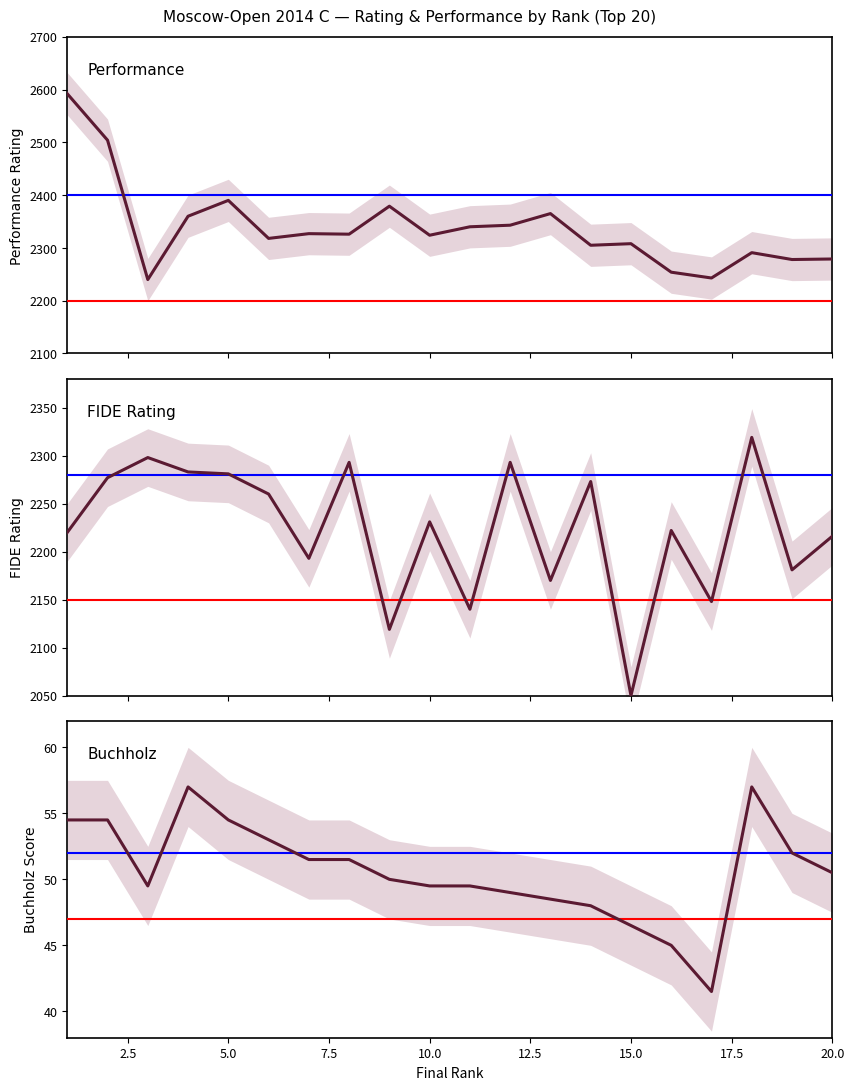

How many interior local peaks does the Buchholz series have?

2